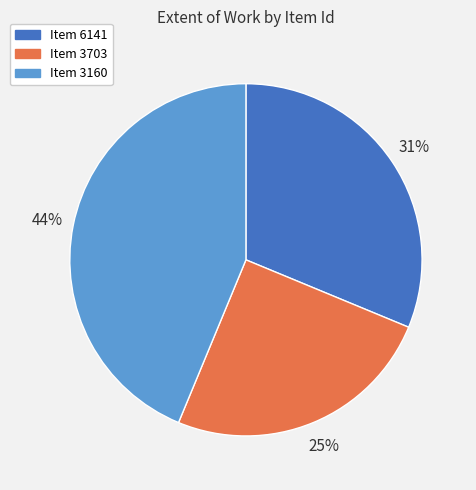

How many slices are in this pie chart?

3